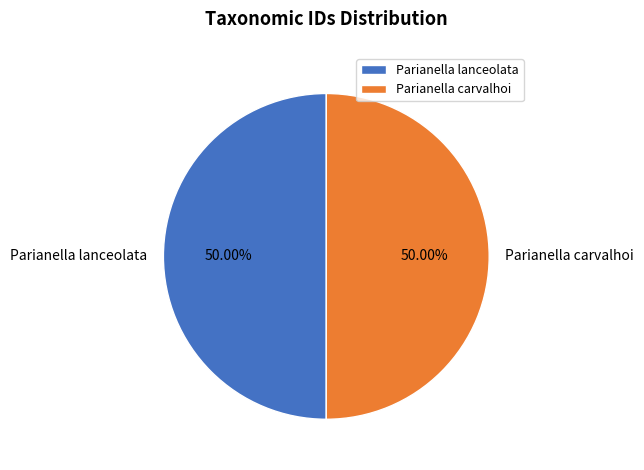

Approximately how many times larger is the value at Parianella lanceolata compared to Parianella carvalhoi?

1.0